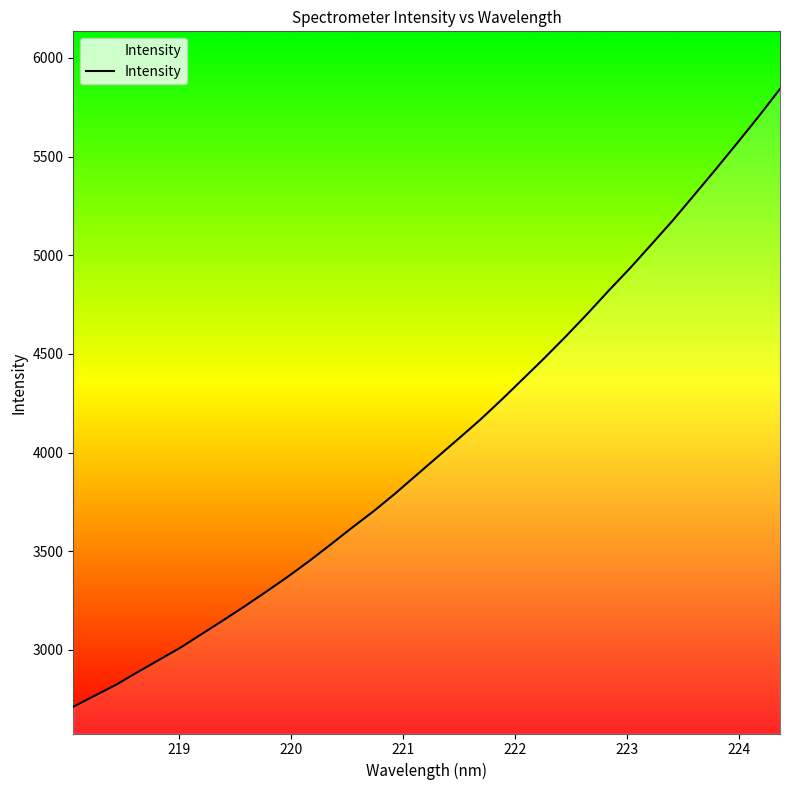

What is the maximum value shown in the chart?

5842.9